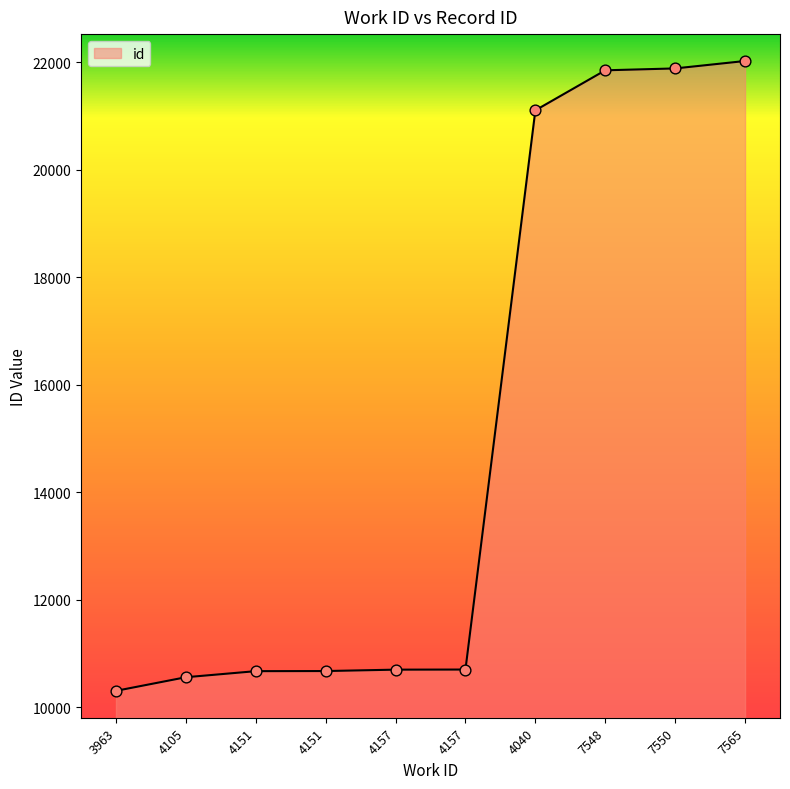

How many lines are shown in the chart?

1